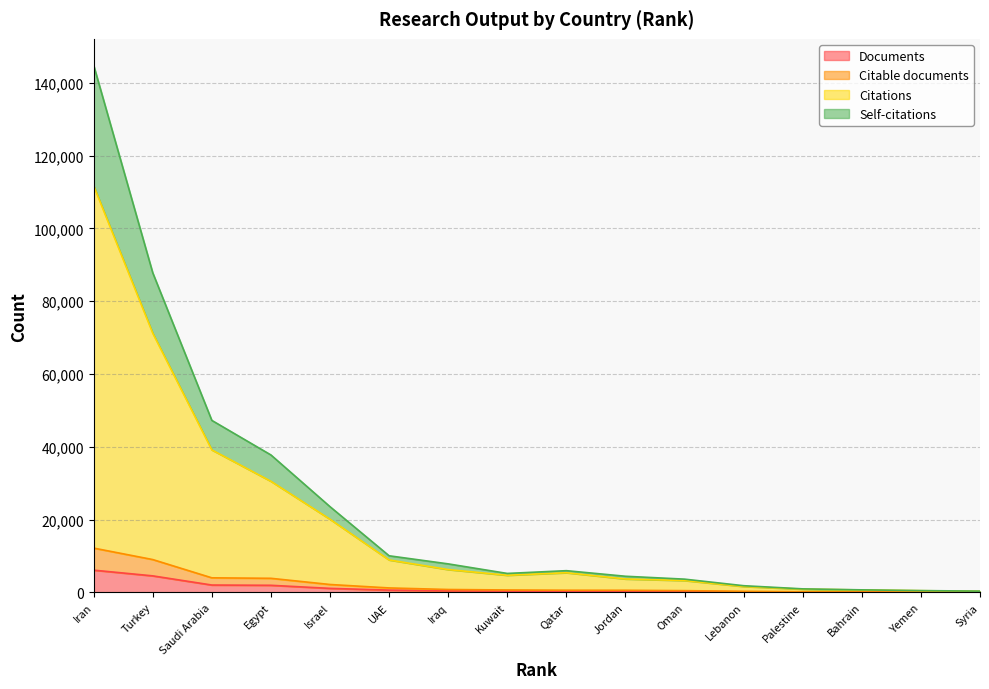

True or false: Documents and Self-citations intersect in this chart.

False